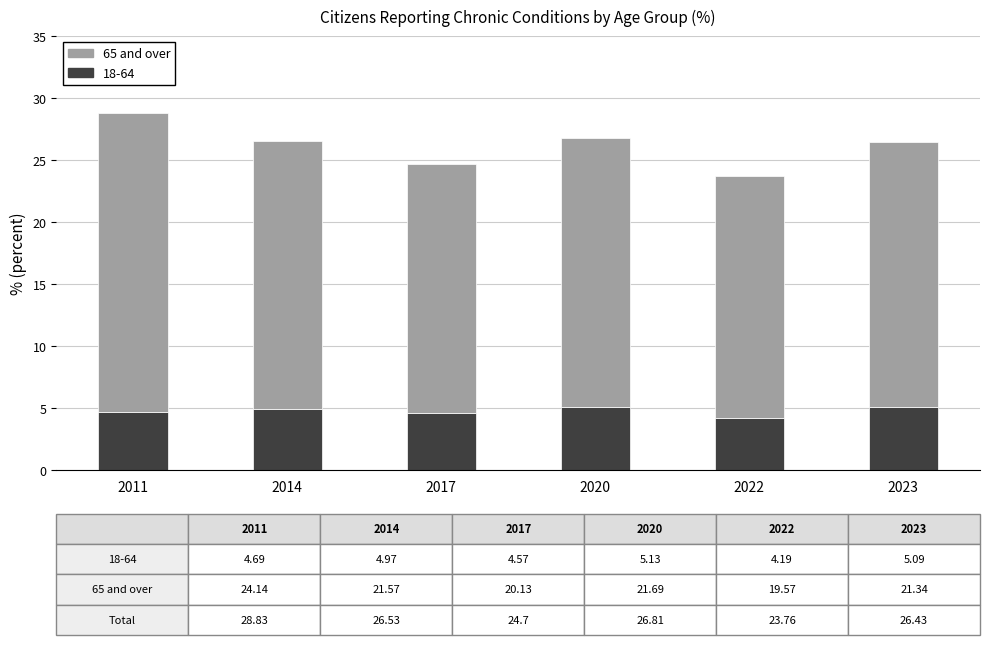

What is the approximate value of 18-64 at 2022?

4.2